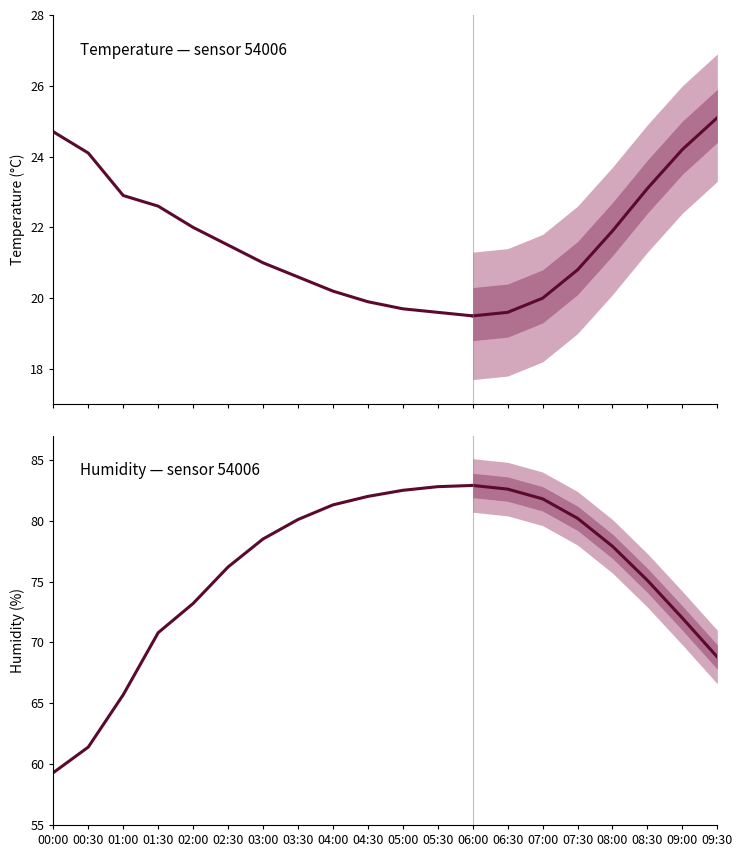

What is the minimum value for temperature?

19.5